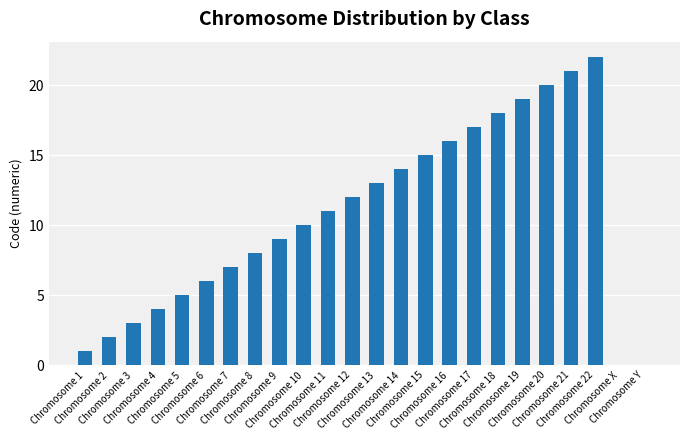

Count the number of categories in the chart.

24